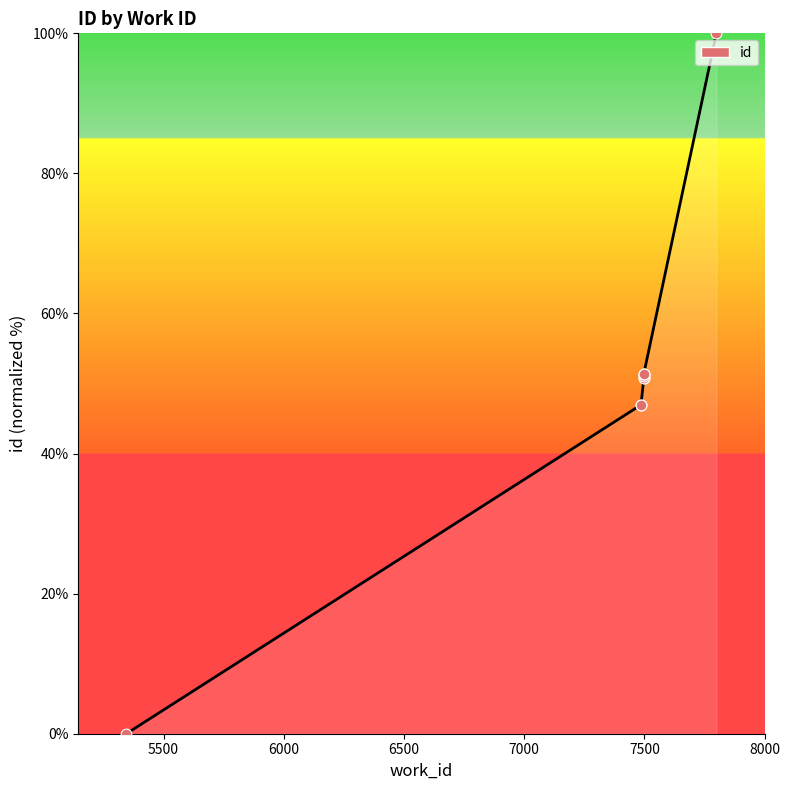

Between 7498 and 7486, which is larger?

7498